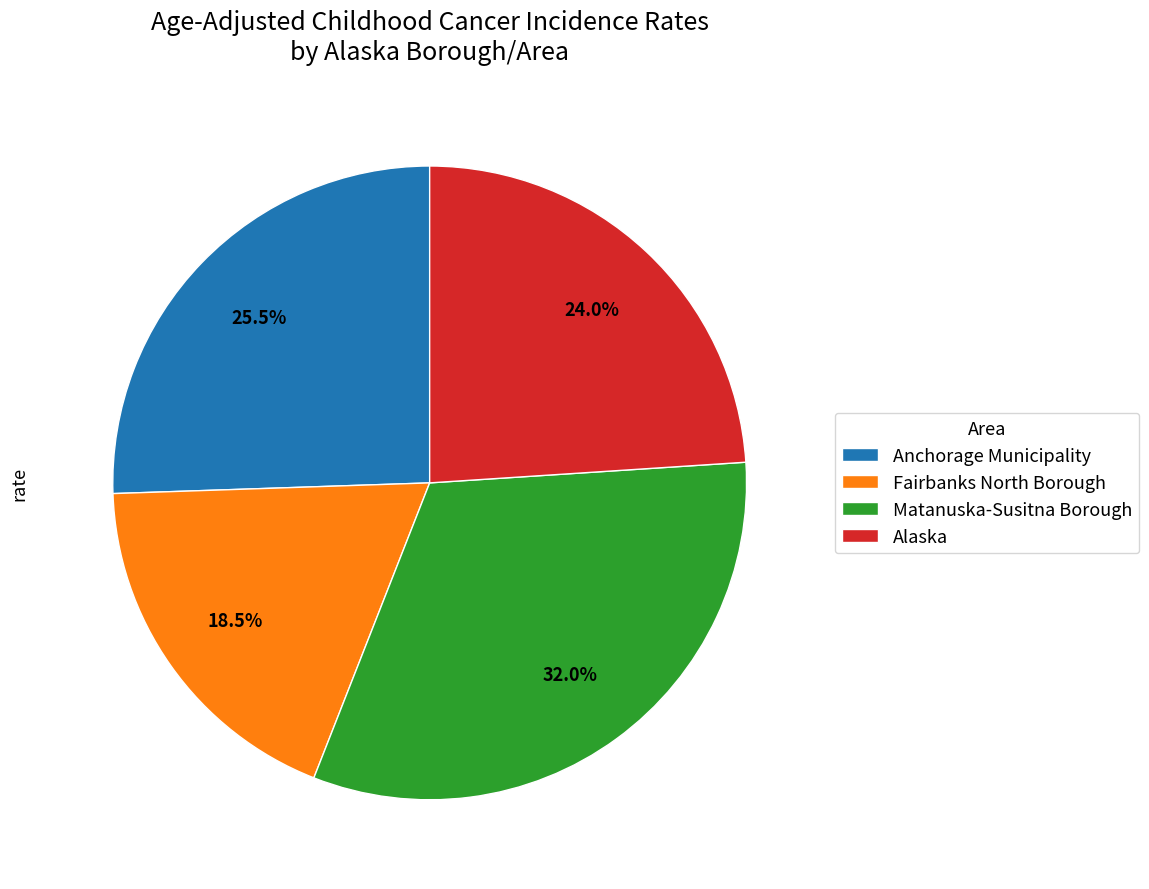

Count the number of slices in the pie.

4